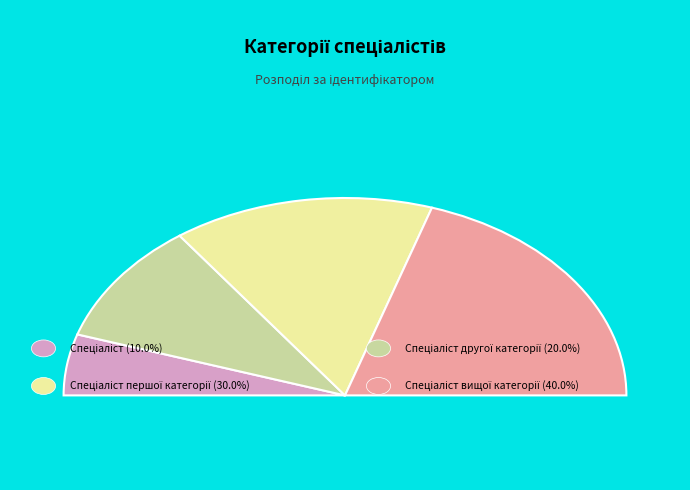

Is Спеціаліст другої категорії the majority of the pie?

No